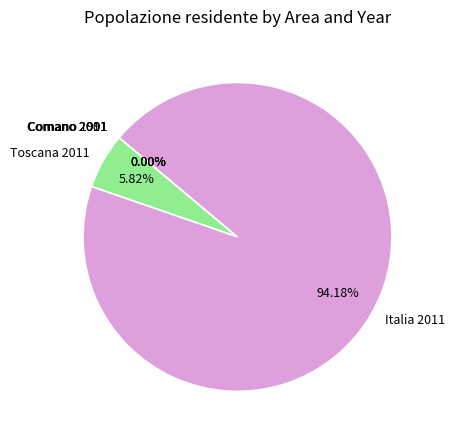

Does any single category account for the majority?

Yes